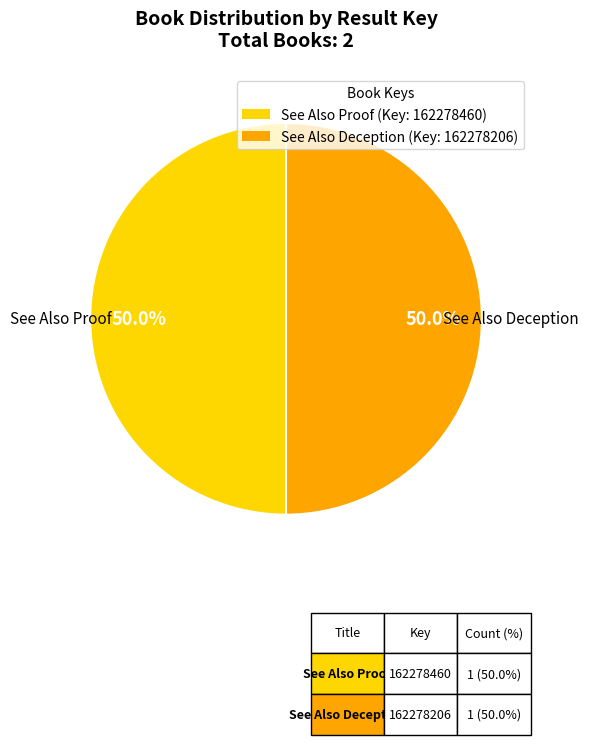

What percentage is the See Also Deception slice, to the nearest percent?

50%